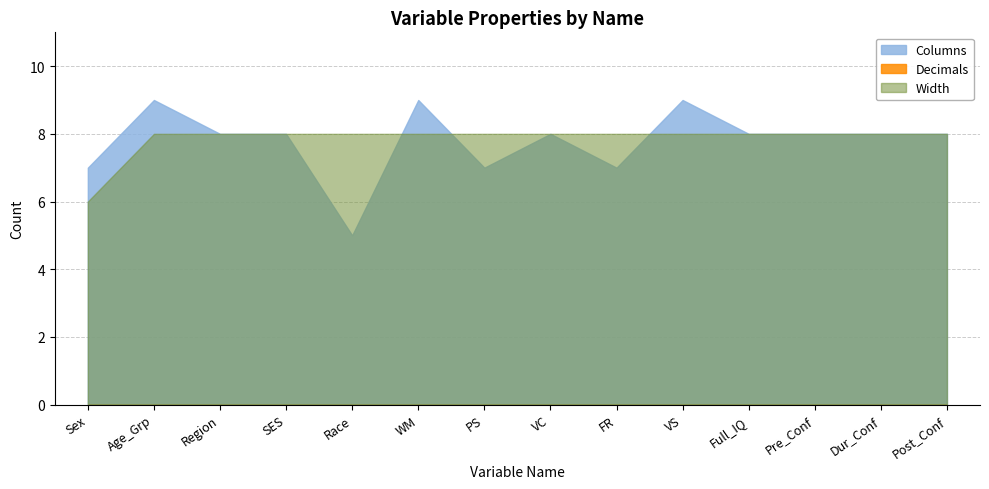

At which category is the sum across all series the highest?

Age_Grp